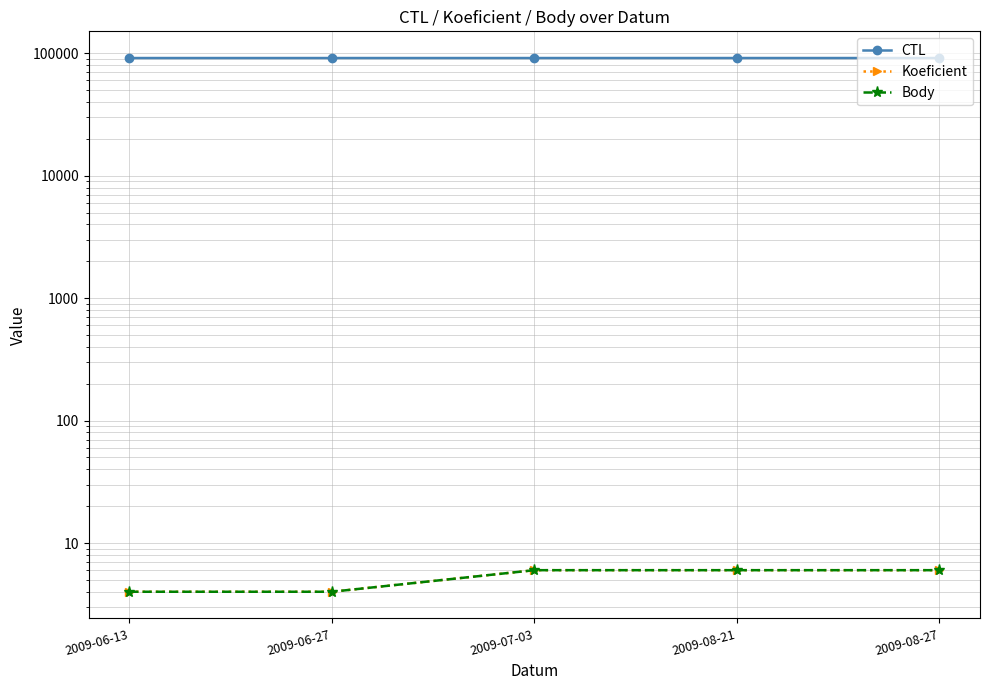

What is the lowest value of the CTL series?

91309